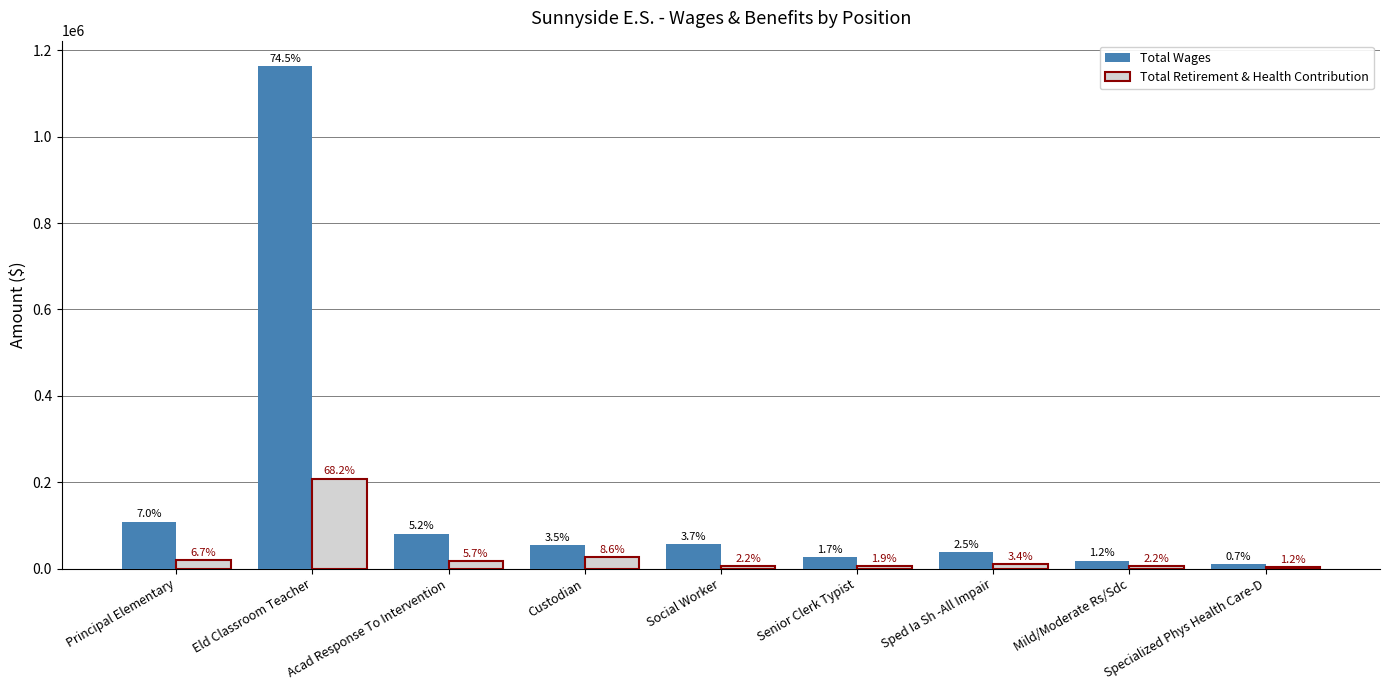

At how many categories does at least one series exceed 642768?

1